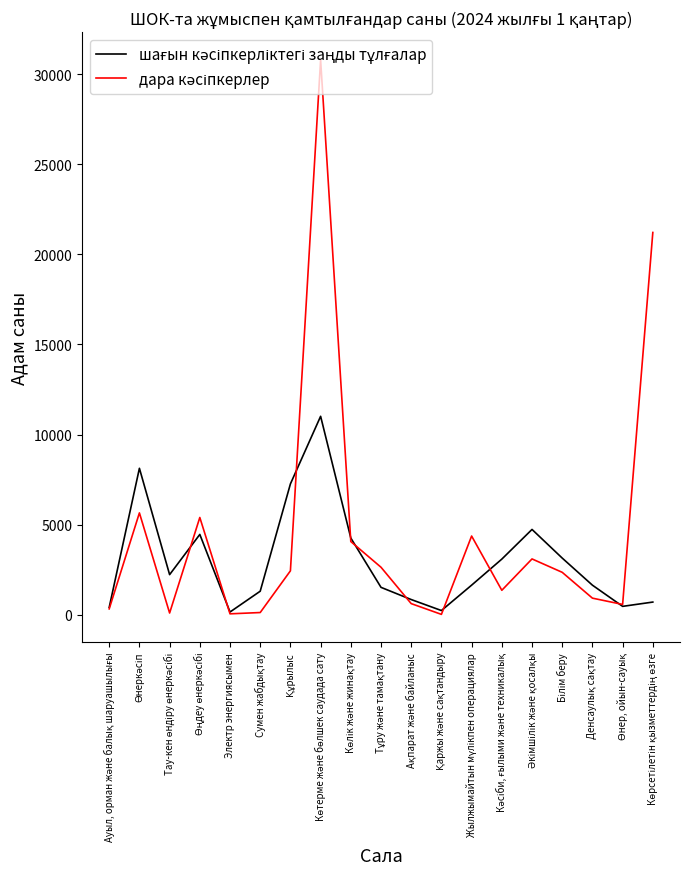

What is the greatest value displayed?

30798